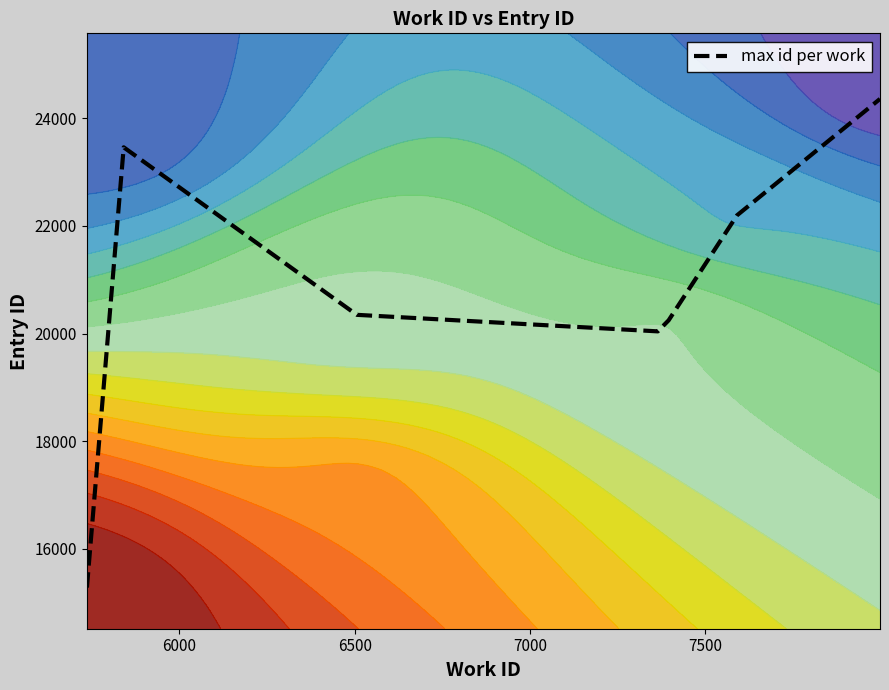

What is the sum of all values?

145923